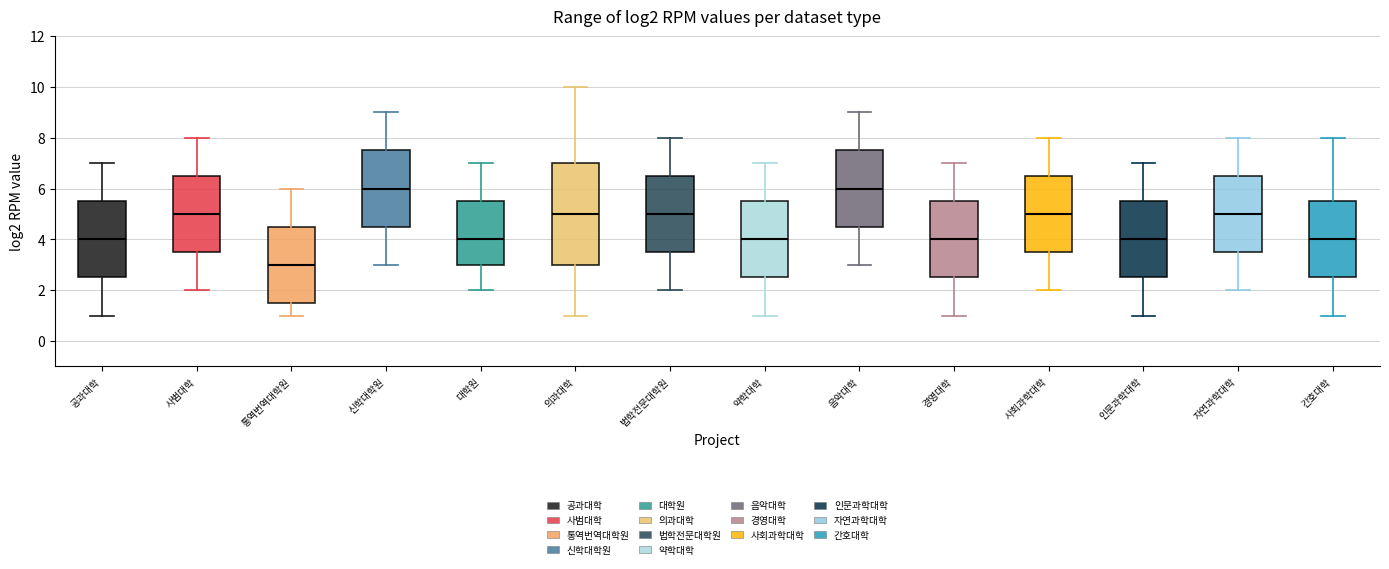

Which box is the tallest, from its lower edge to its upper edge?

의과대학